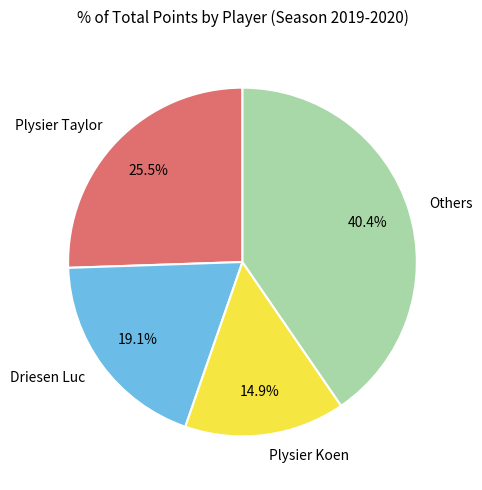

Between Others and Driesen Luc, which is larger?

Others